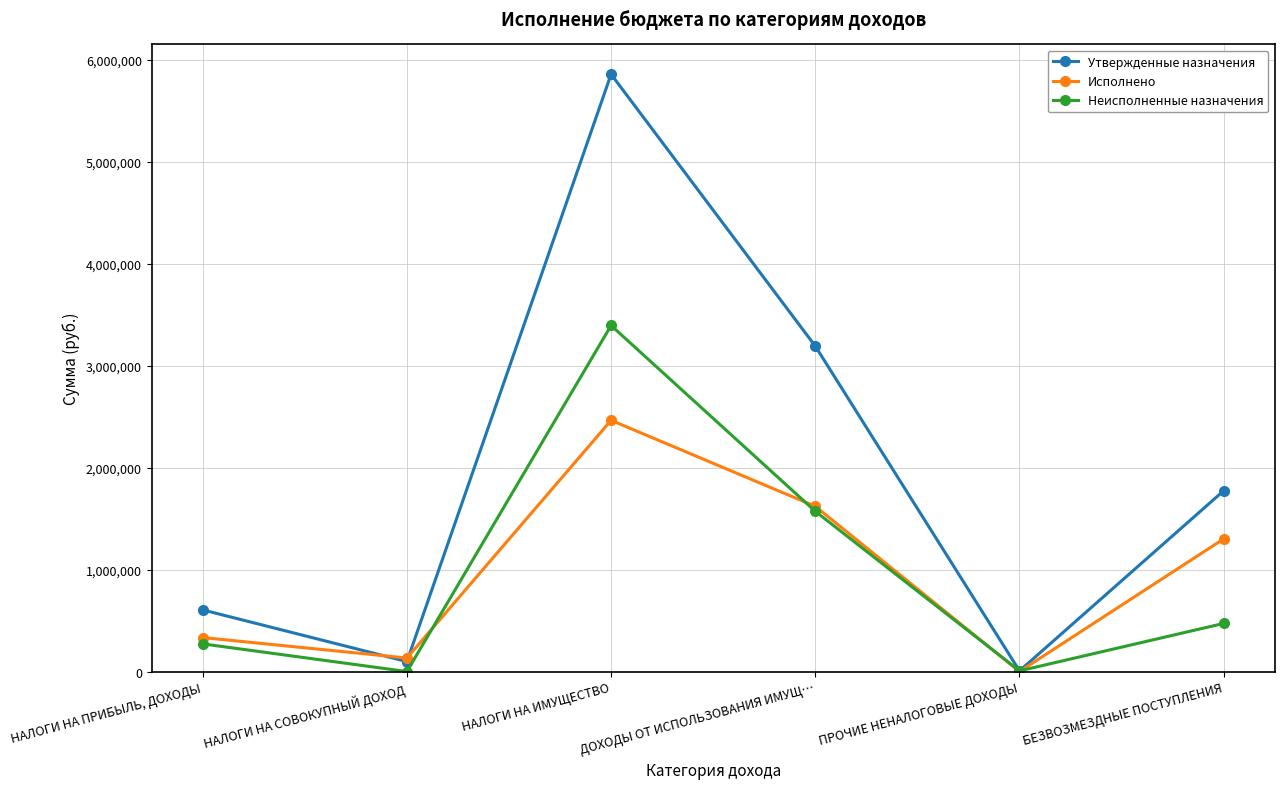

Which series changed the most between ДОХОДЫ ОТ ИСПОЛЬЗОВАНИЯ ИМУЩ… and ПРОЧИЕ НЕНАЛОГОВЫЕ ДОХОДЫ?

Утвержденные назначения